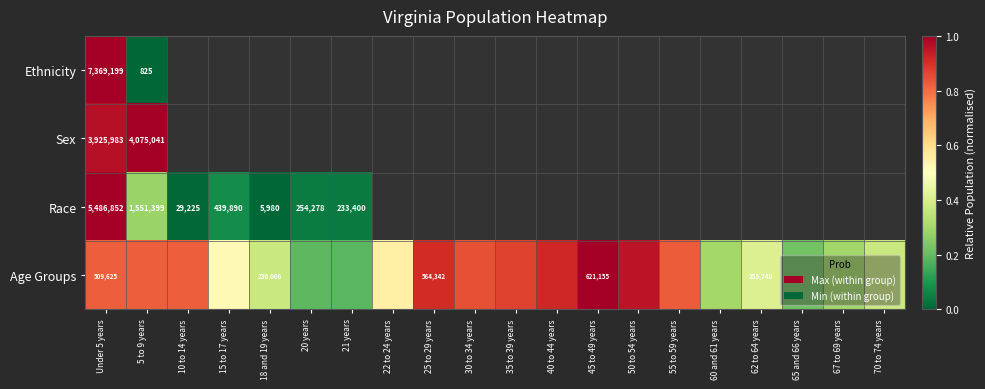

How many data points does each series have?

20